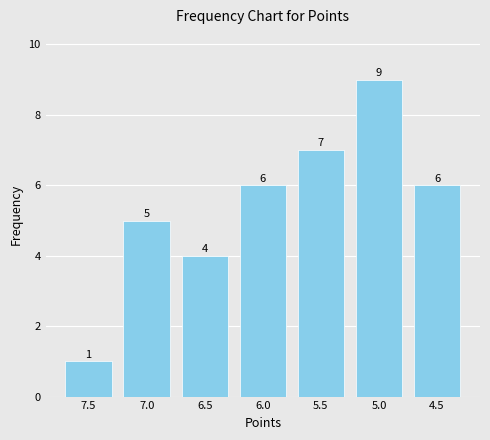

The value at 5.5 is 7. True or false?

True